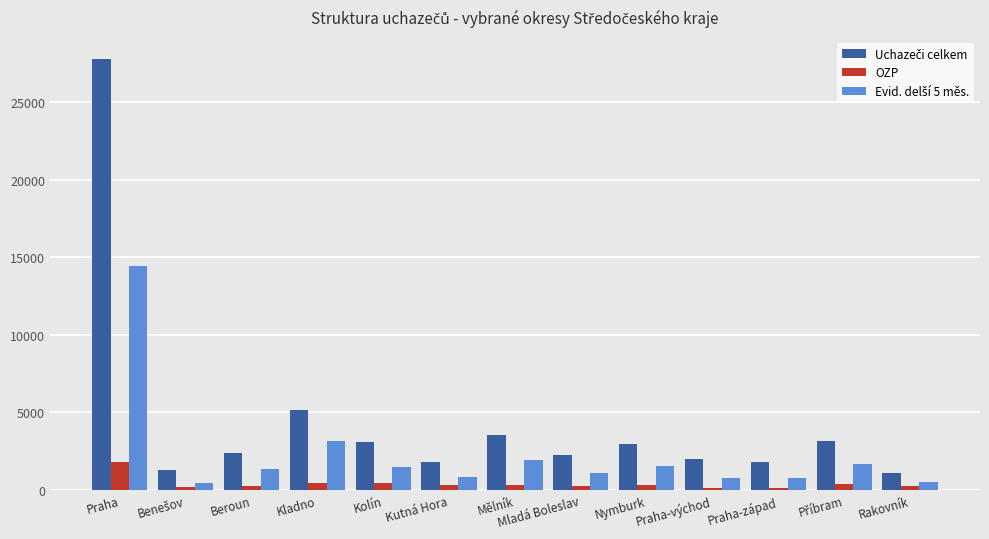

What is the maximum value shown in the chart?

27808